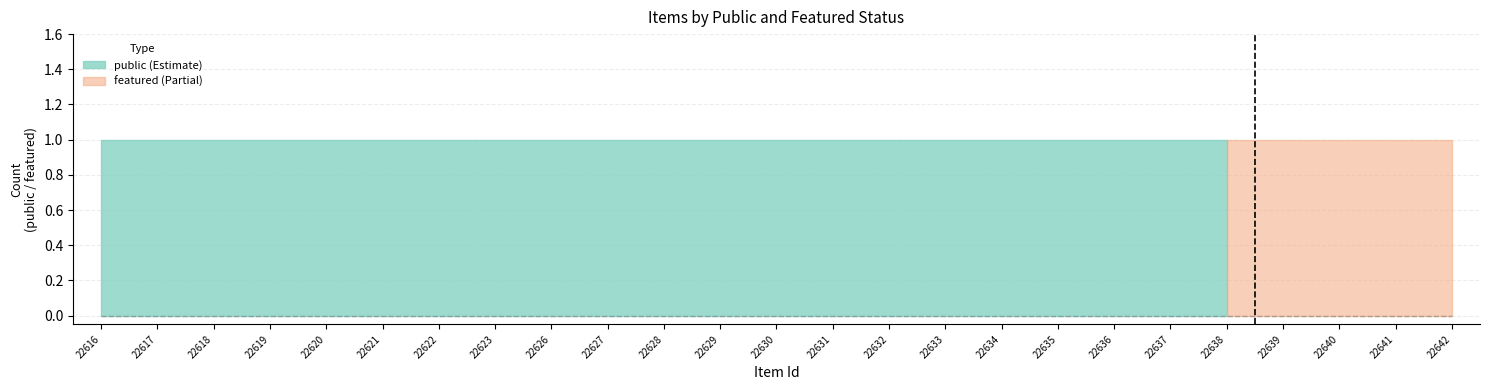

The value of public at 22623 is 1. True or false?

True